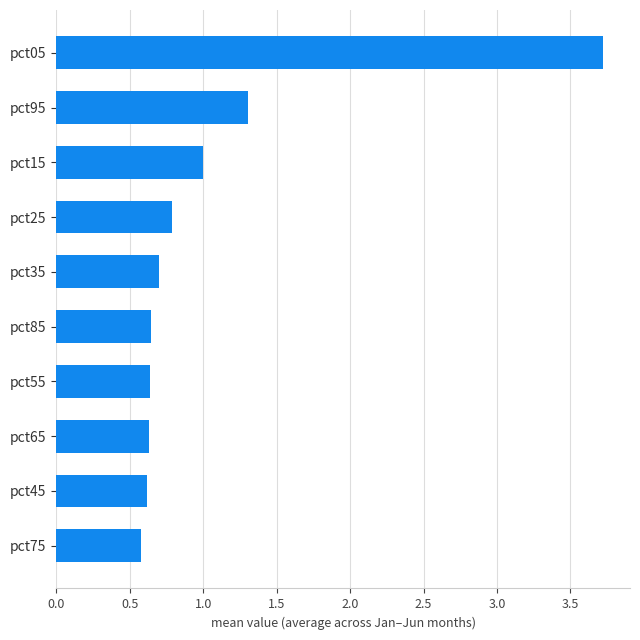

How many bars are there in total?

10